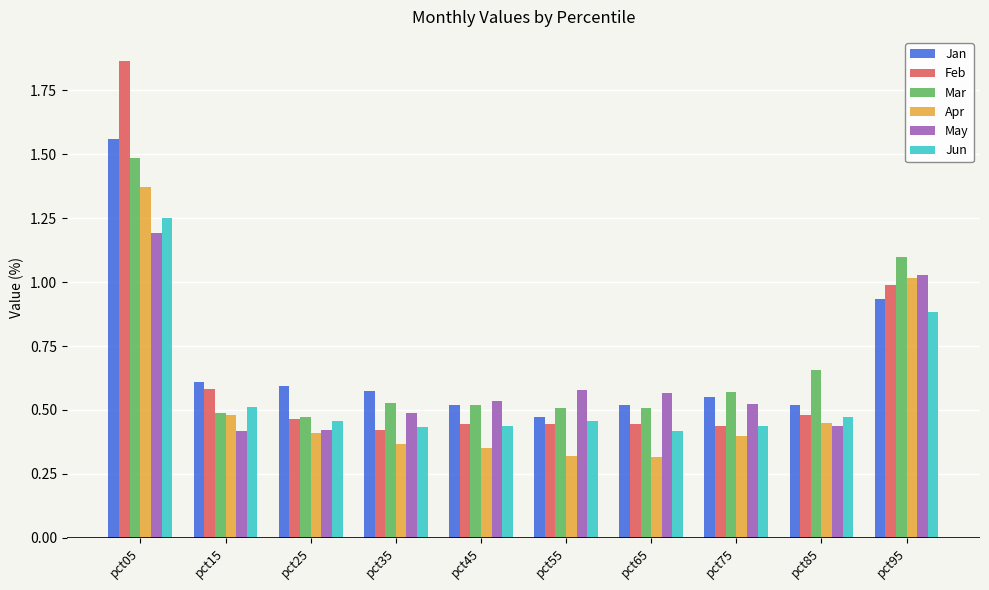

At which category is the sum across all series the highest?

pct05